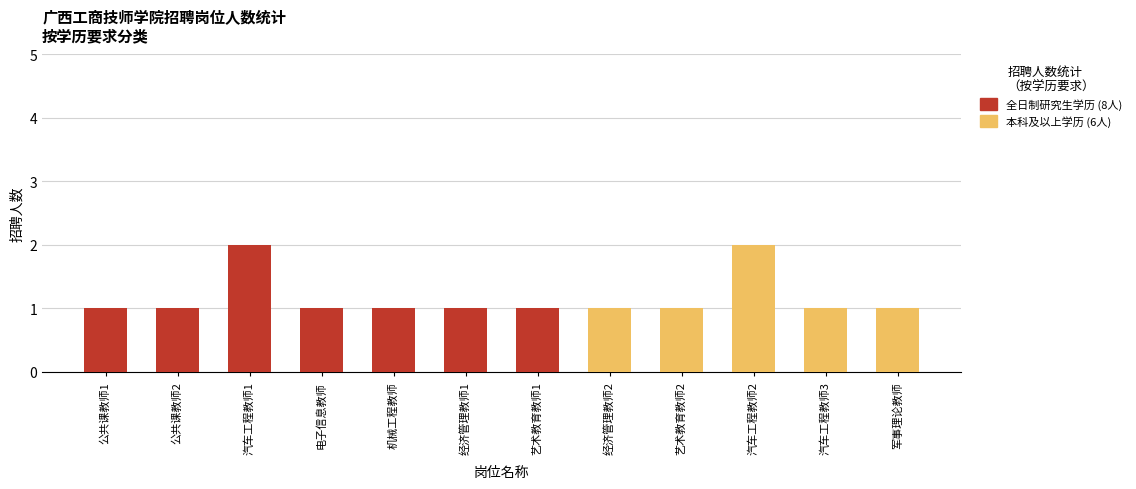

Reading left to right, list the values for the 全日制研究生学历 series.

公共课教师1=1	公共课教师2=1	汽车工程教师1=2	电子信息教师=1	机械工程教师=1	经济管理教师1=1	艺术教育教师1=1	经济管理教师2=0	艺术教育教师2=0	汽车工程教师2=0	汽车工程教师3=0	军事理论教师=0